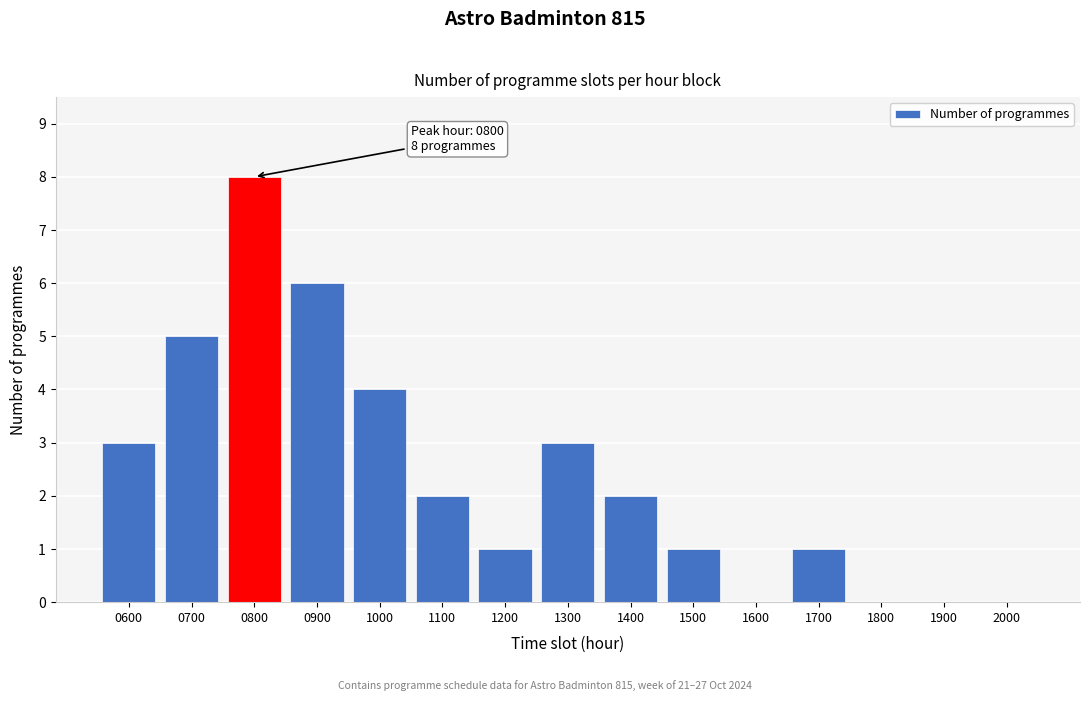

Reading left to right, transcribe all the data shown in this chart.

0600=3	0700=5	0800=8	0900=6	1000=4	1100=2	1200=1	1300=3	1400=2	1500=1	1600=0	1700=1	1800=0	1900=0	2000=0